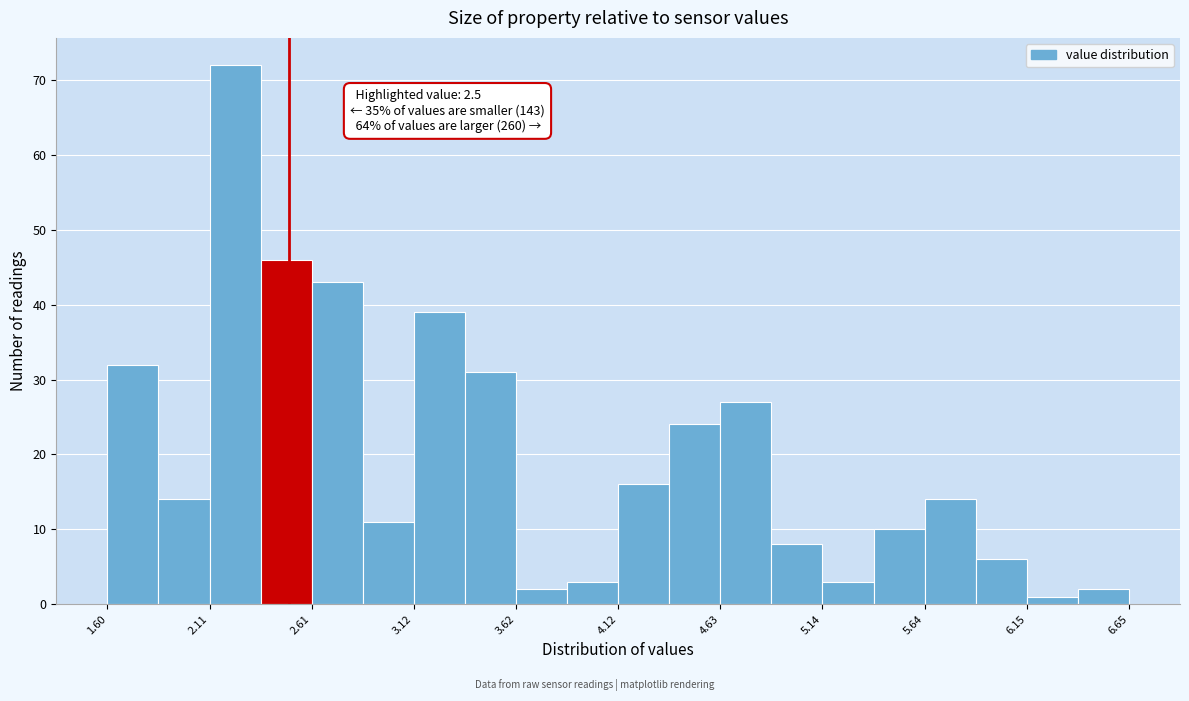

Around what value on the x-axis is the tallest bar? Give the approximate position of its centre, as read against the axis.

2.2